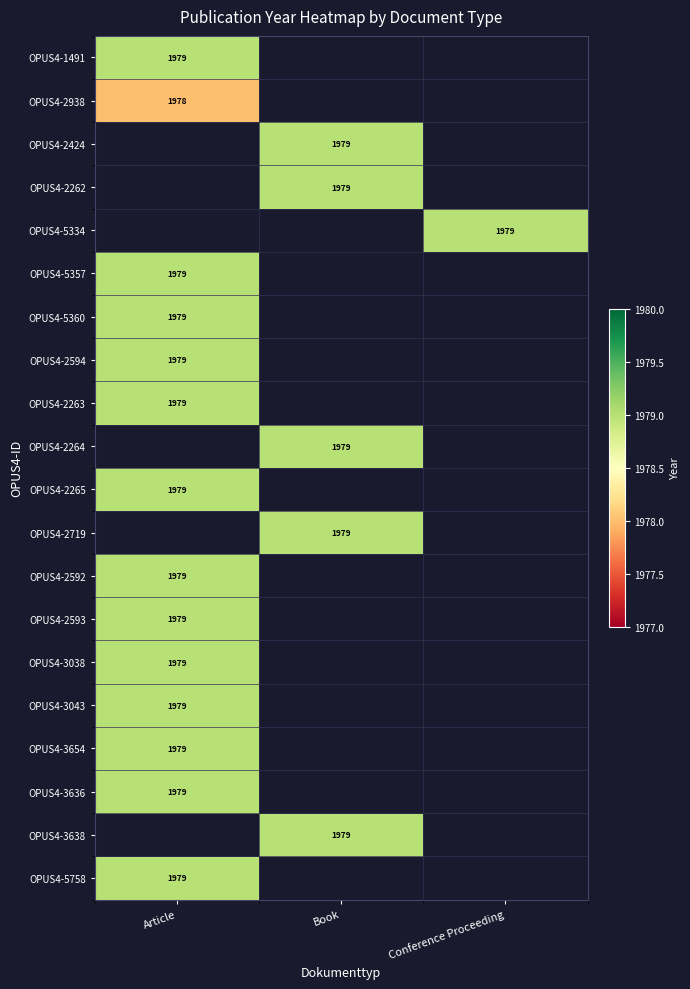

Count the number of data series in this chart.

20